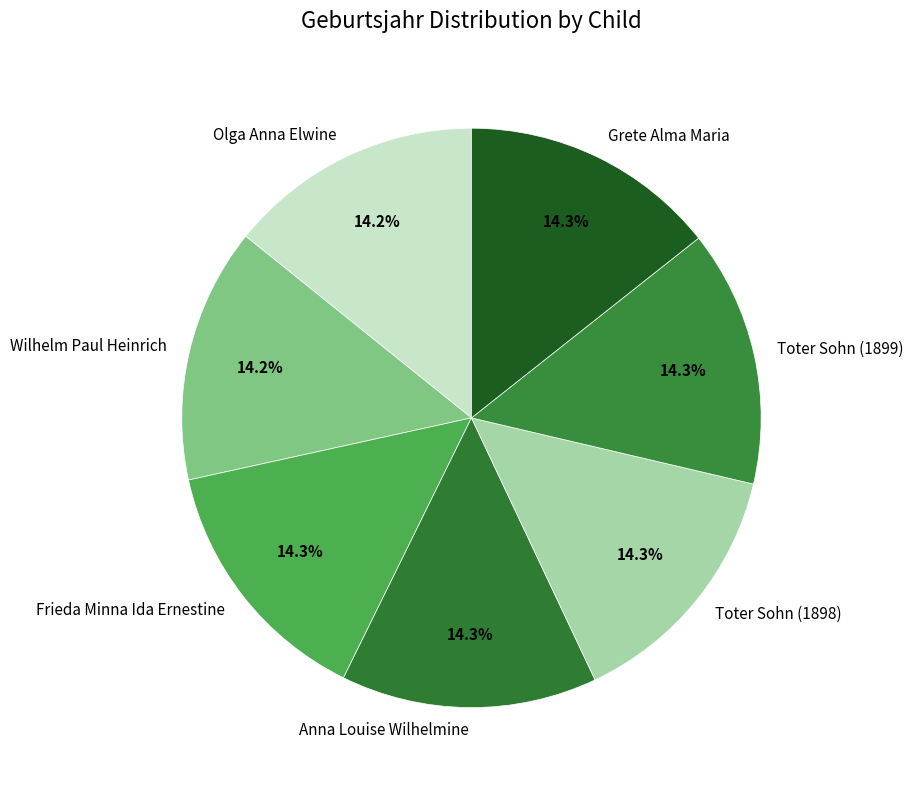

To the nearest percent, what percentage of the pie is Toter Sohn (1898)?

14%